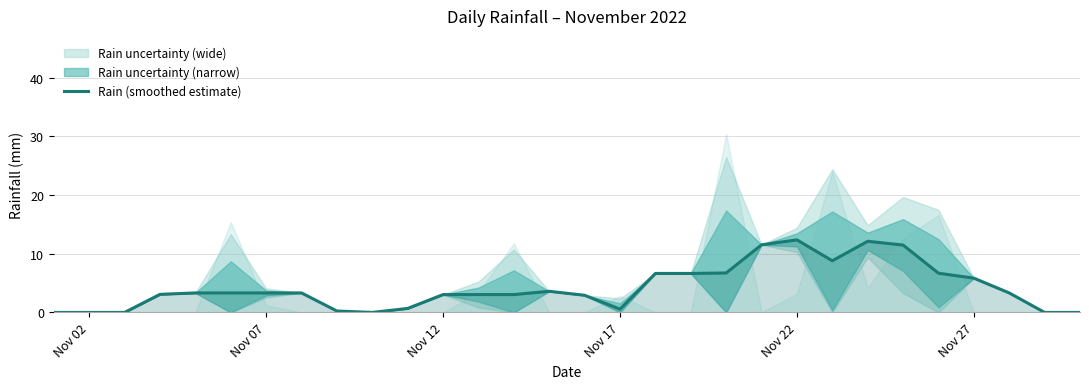

Does the chart have visible grid lines?

Yes